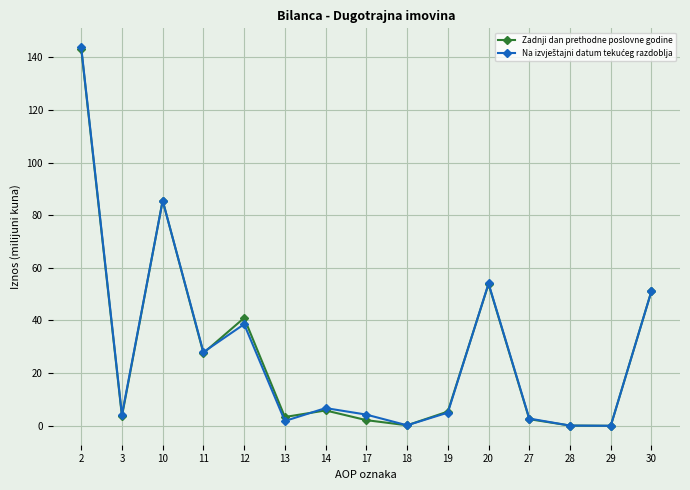

Is it true that Zadnji dan prethodne poslovne godine equals 0.1 at 28?

True